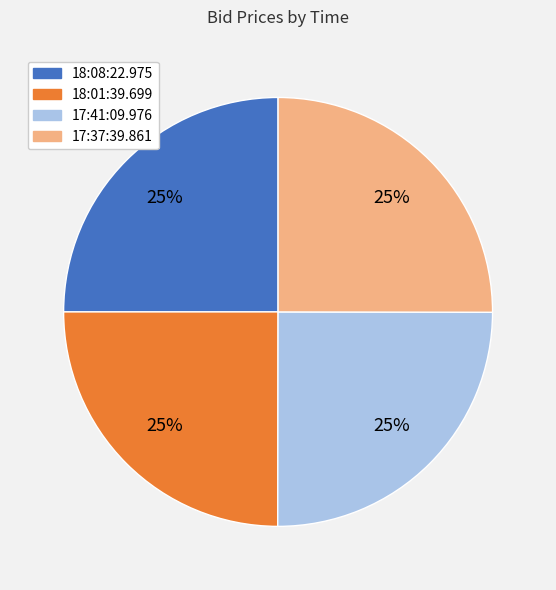

To the nearest percent, what percentage of the pie is 17:41:09.976?

25%